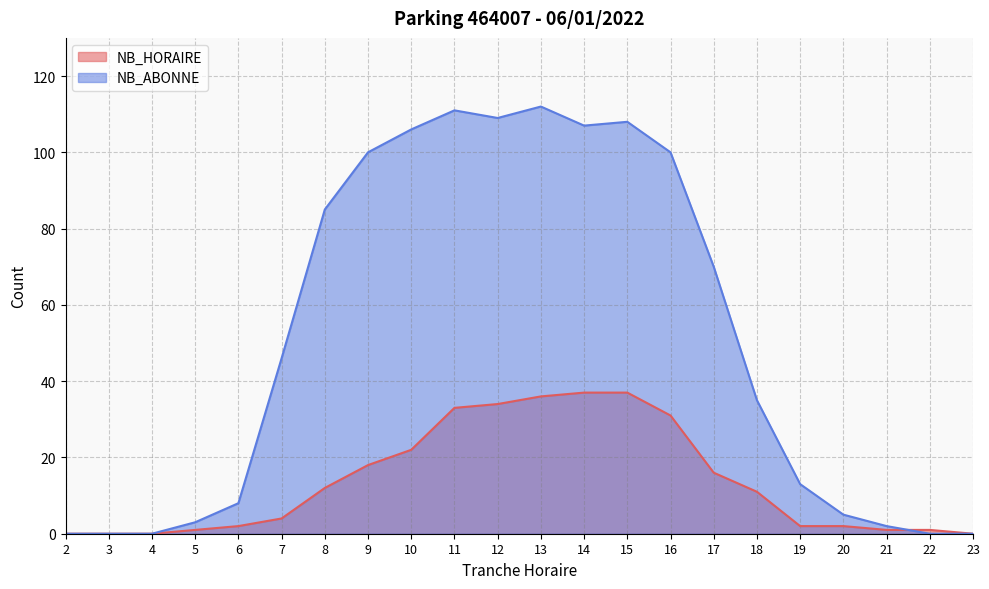

What is the difference between the maximum and minimum values in the NB_HORAIRE series?

37